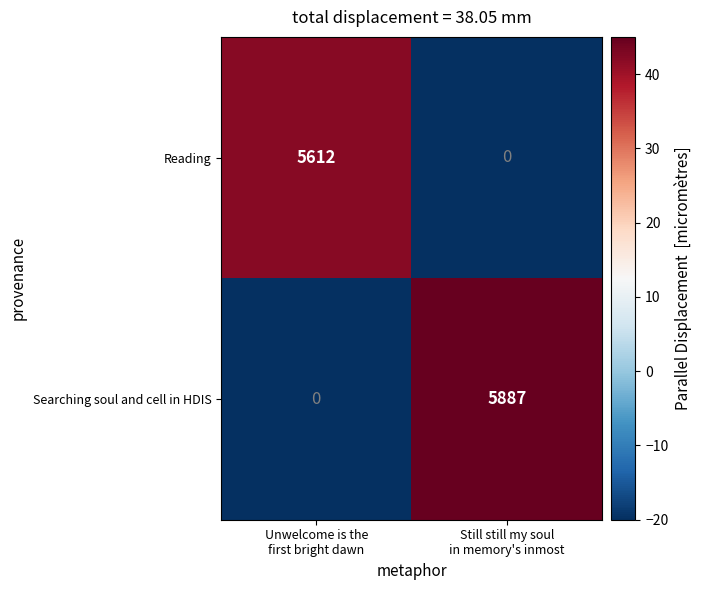

What is the difference between the maximum and minimum values in the Reading series?

5612